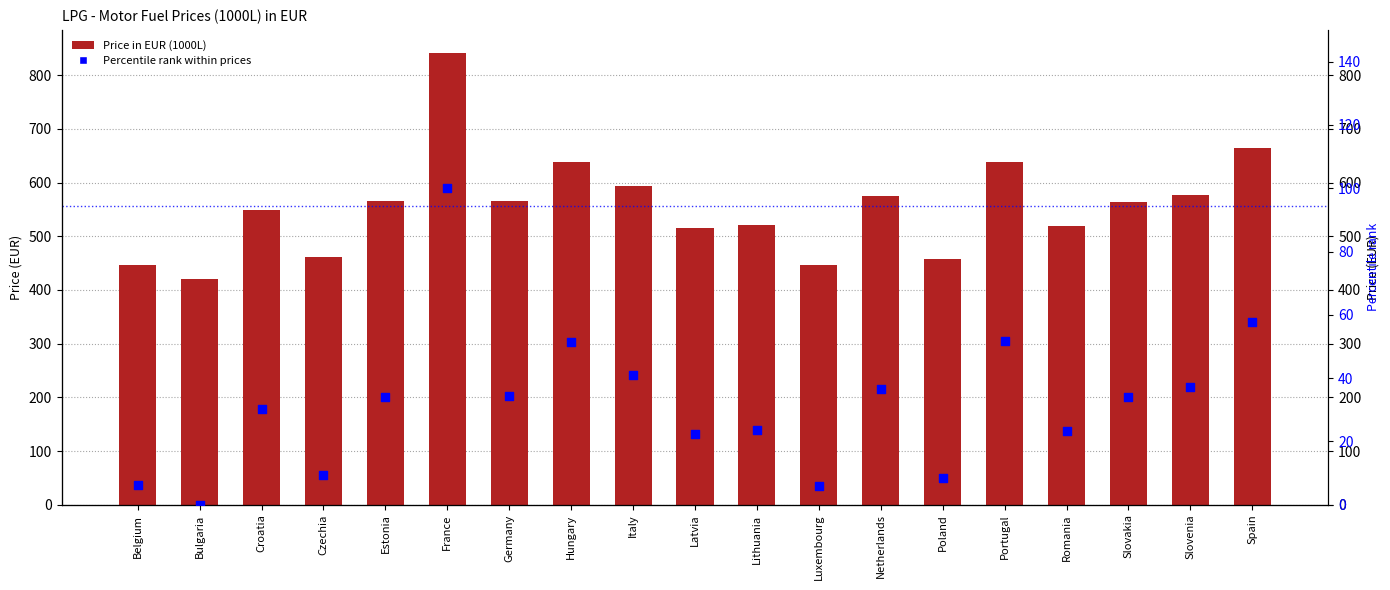

Which series has the widest spread of Y values?

Price in EUR (1000L)